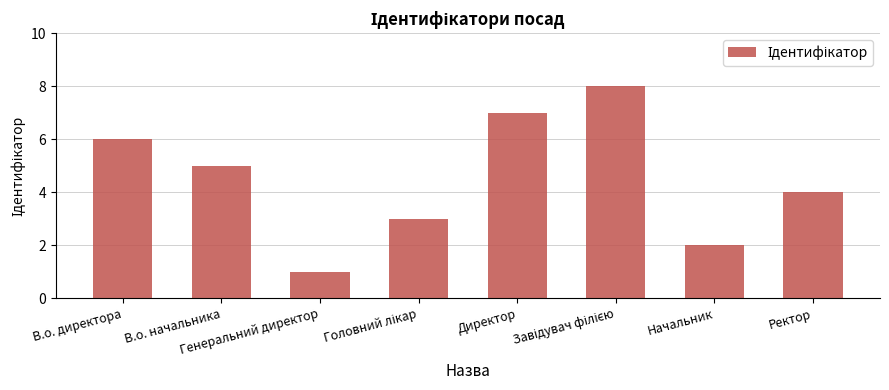

True or false: the data shows 0 at Генеральний директор.

False